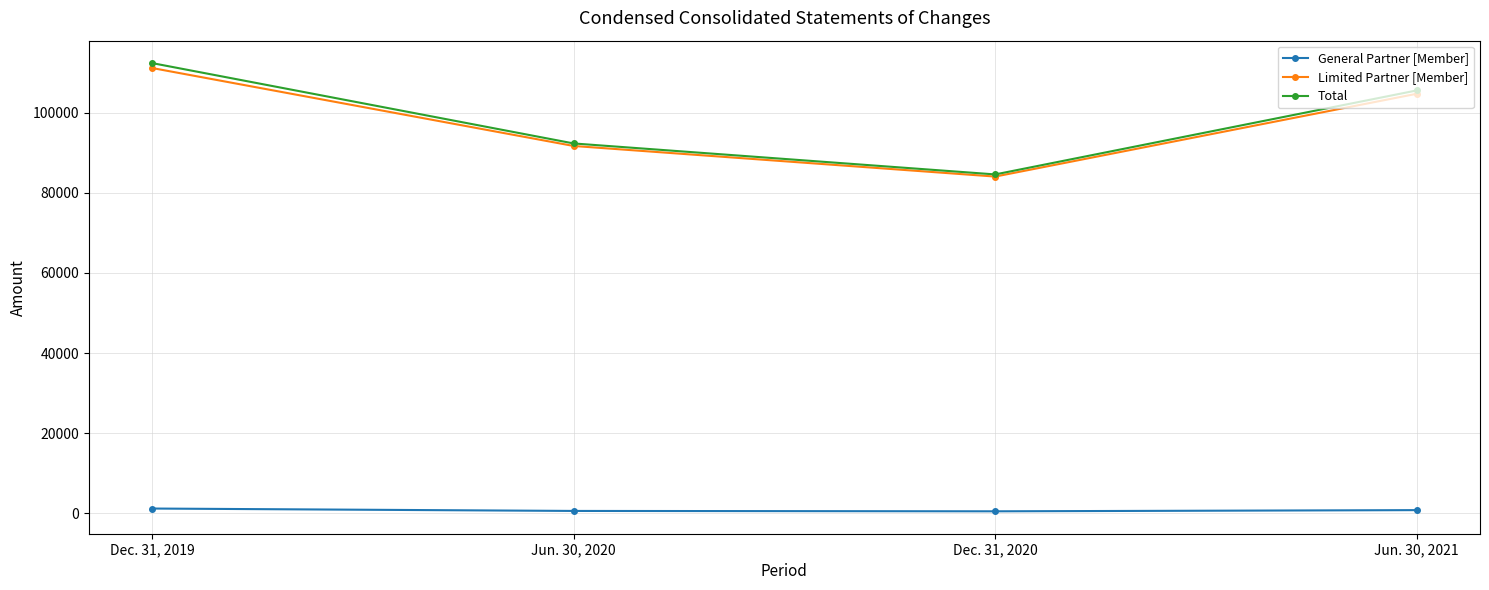

At which label is Limited Partner [Member] closest to 97568?

Jun. 30, 2020